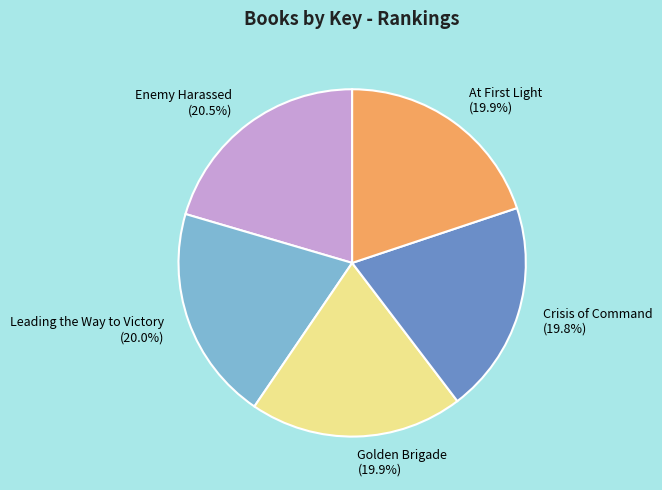

Approximately how many times larger is the value at Crisis of Command (19.8%) compared to Enemy Harassed (20.5%)?

1.0